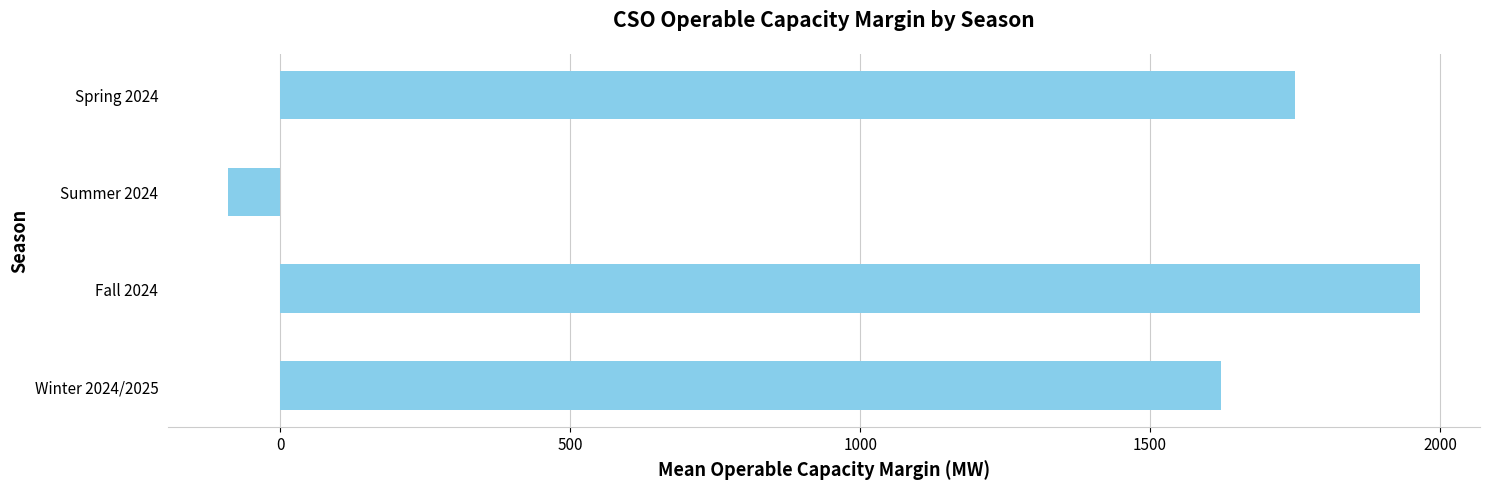

What is the value of the 1st bar from the top?

1750.3